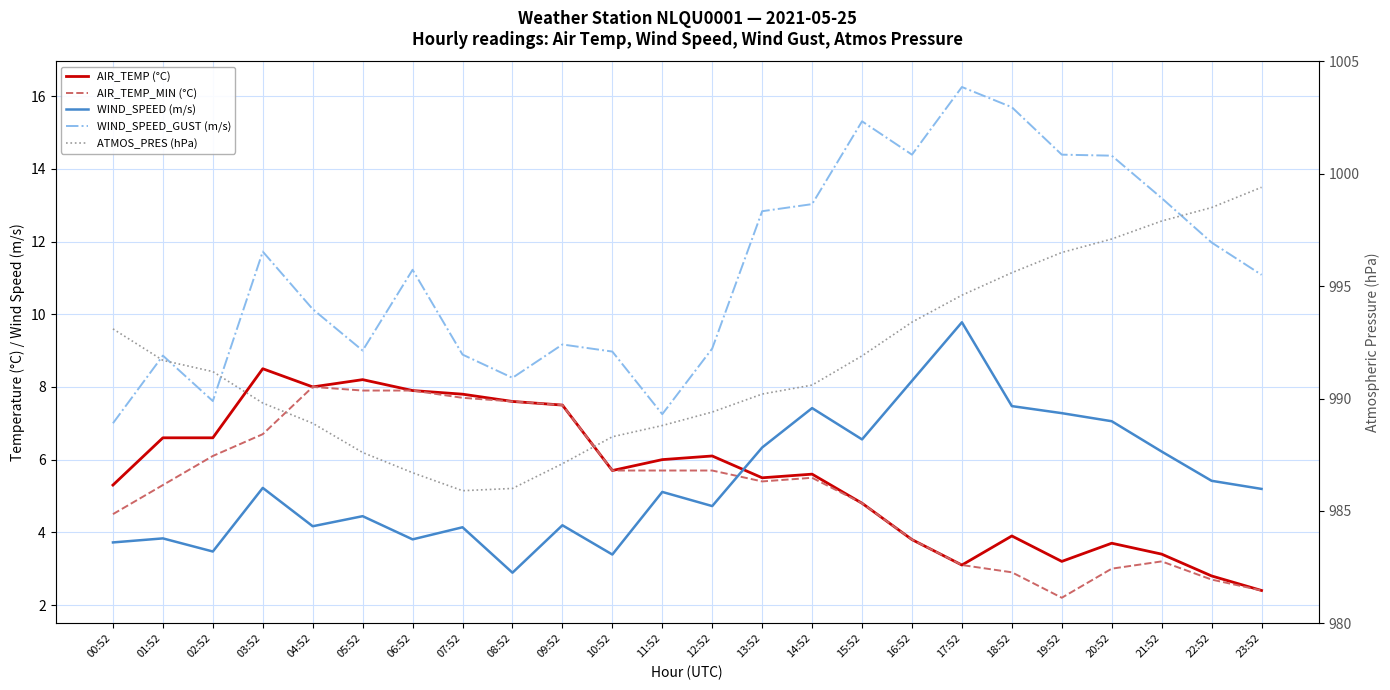

What is the difference between the maximum and second lowest values in the ATMOS_PRES (hPa) series?

13.4